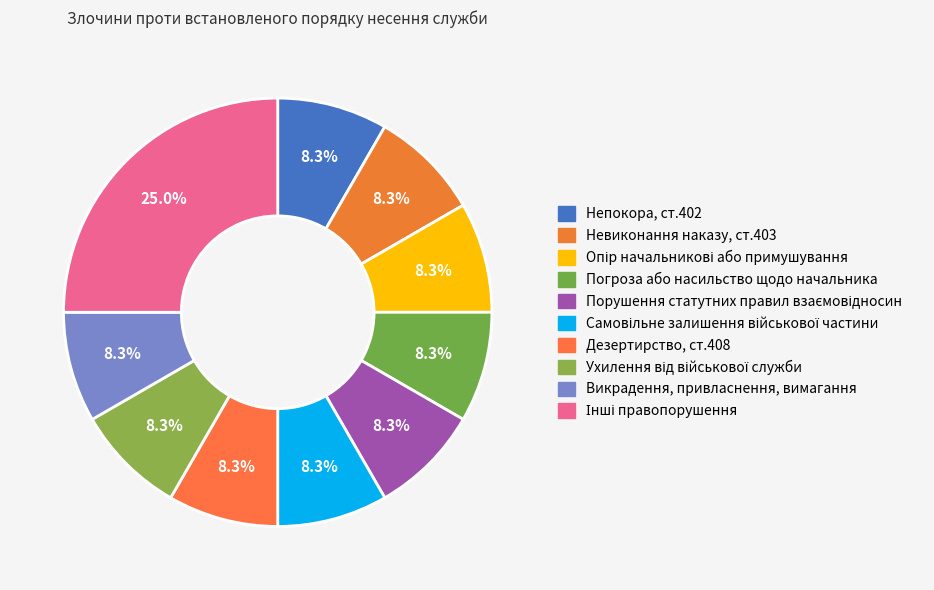

How many segments does this pie chart have?

10